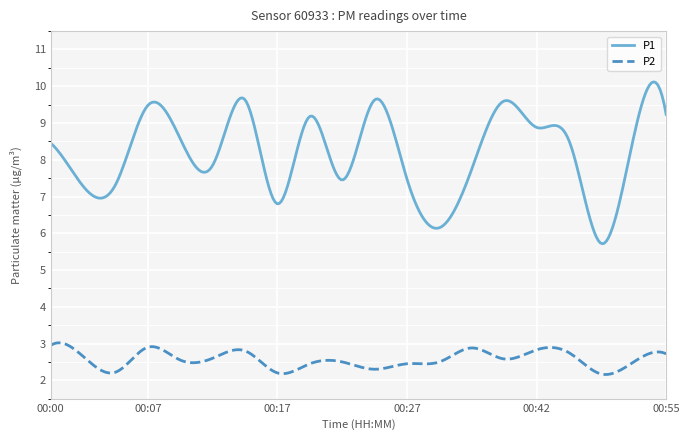

Rank the series by their maximum value, from lowest to highest.

P2, P1